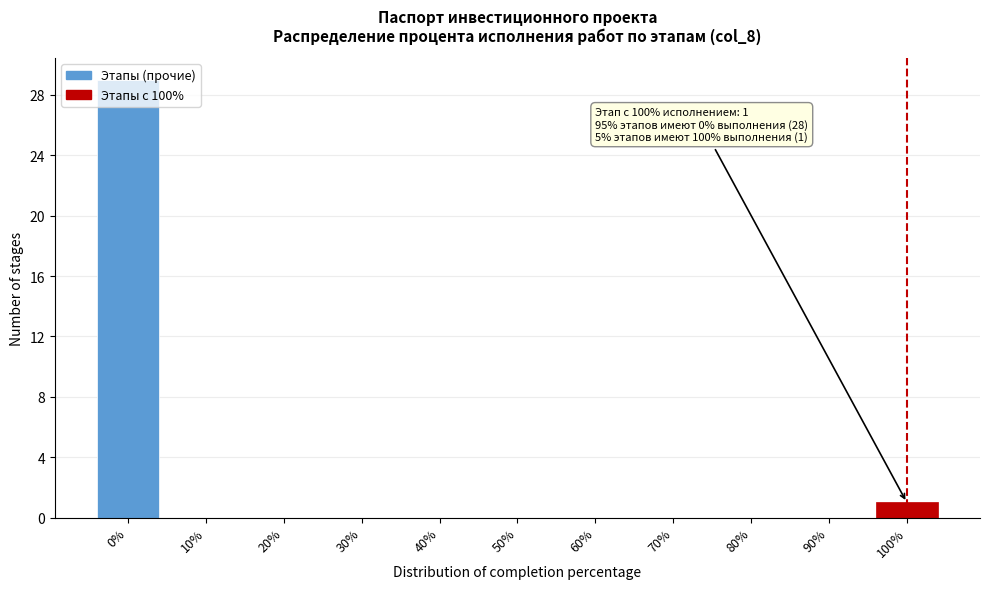

What is the change in value from 50% to 100%?

+1